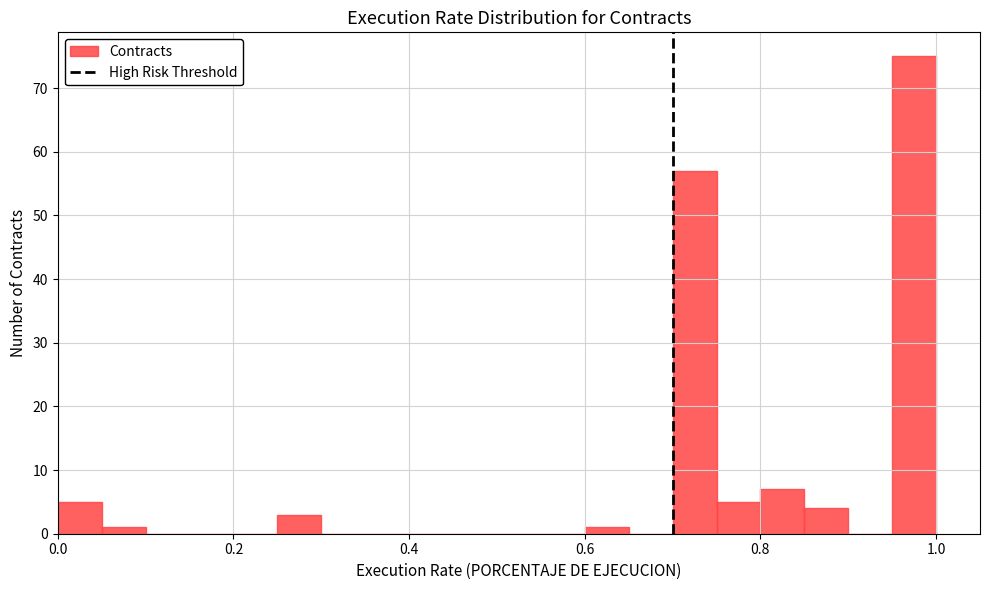

Read against the x-axis, roughly where is the centre of the tallest bar?

0.98